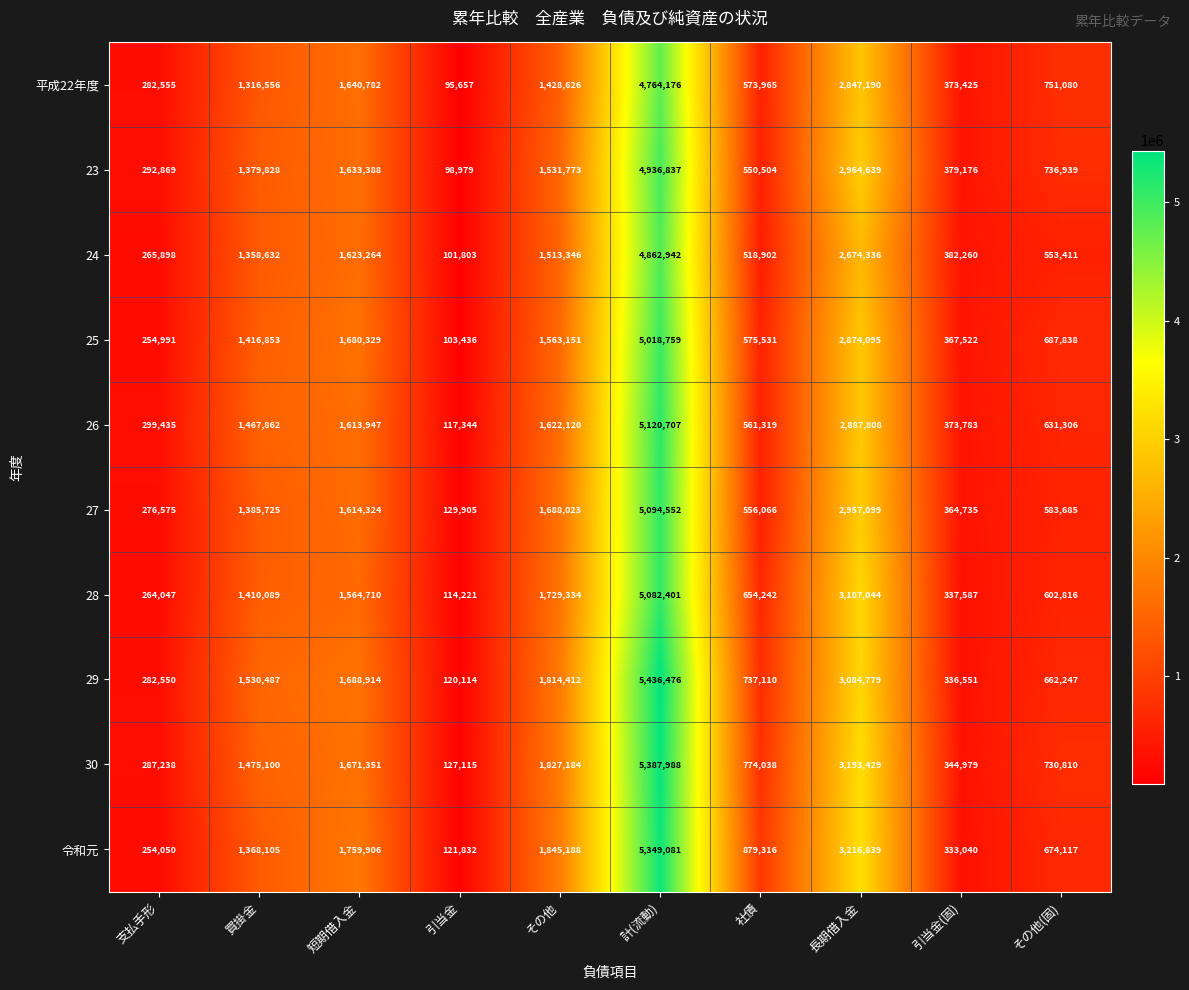

What is the total value across all series at 社債?

6380993